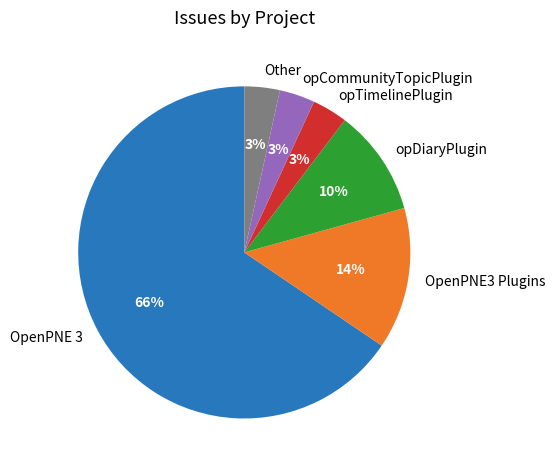

What is the largest slice in the pie chart?

OpenPNE 3